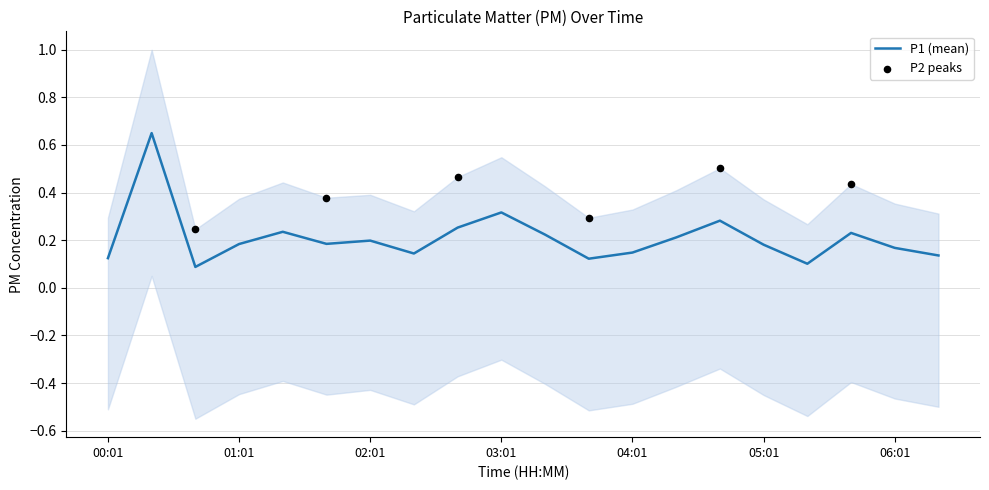

Which has a higher value, 03:41 or 06:01?

06:01